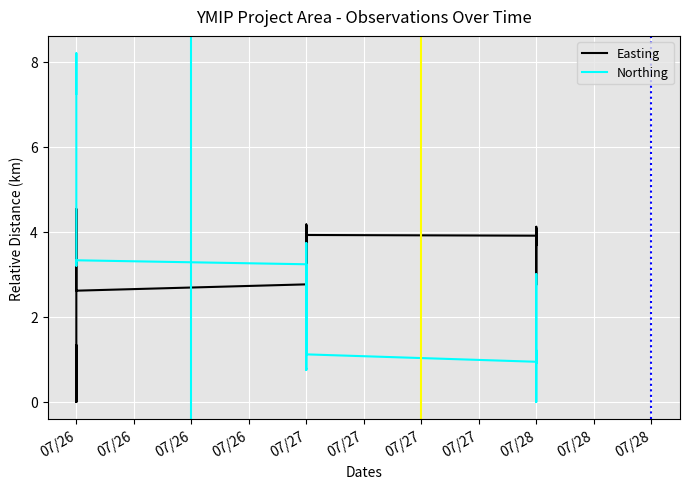

What is the difference between the second highest and minimum values in the Northing series?

7.3